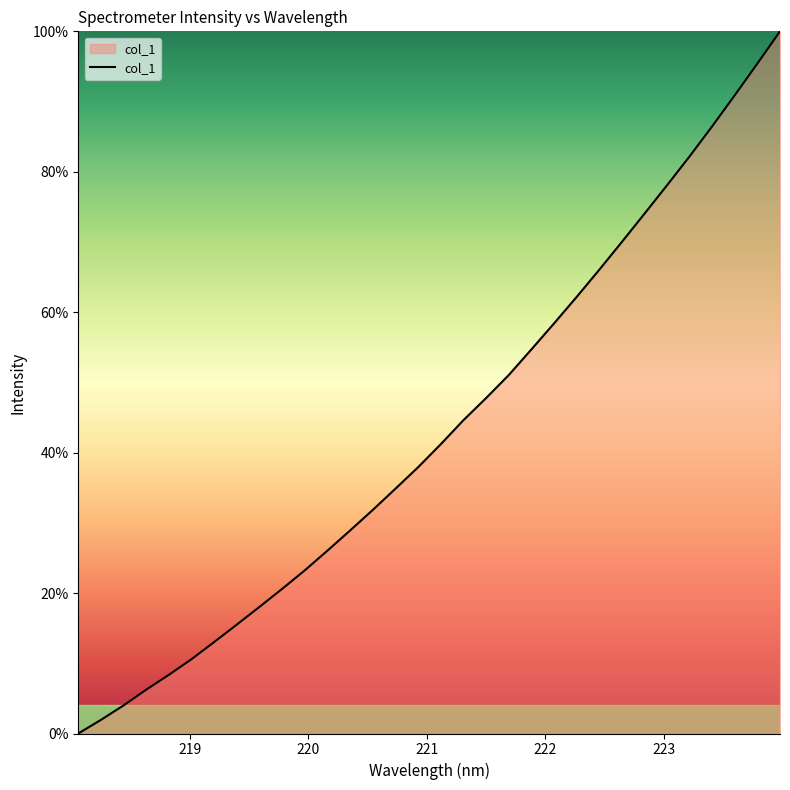

What is the greatest value displayed?

100.0